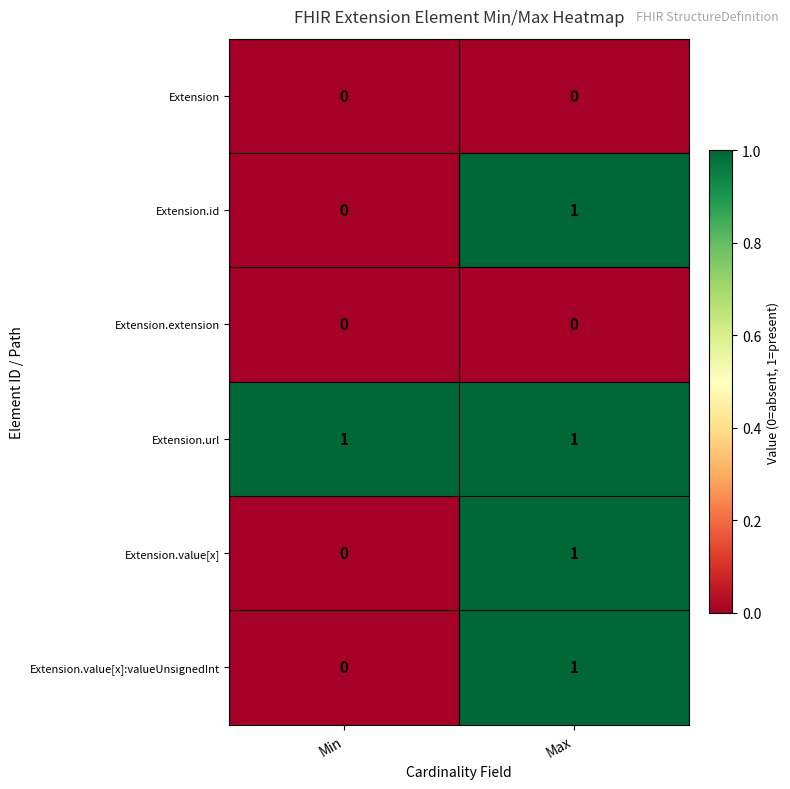

Reading left to right, extract all data points from this chart.

Extension: 0	0
Extension.id: 0	1
Extension.extension: 0	0
Extension.url: 1	1
Extension.value[x]: 0	1
Extension.value[x]:valueUnsignedInt: 0	1